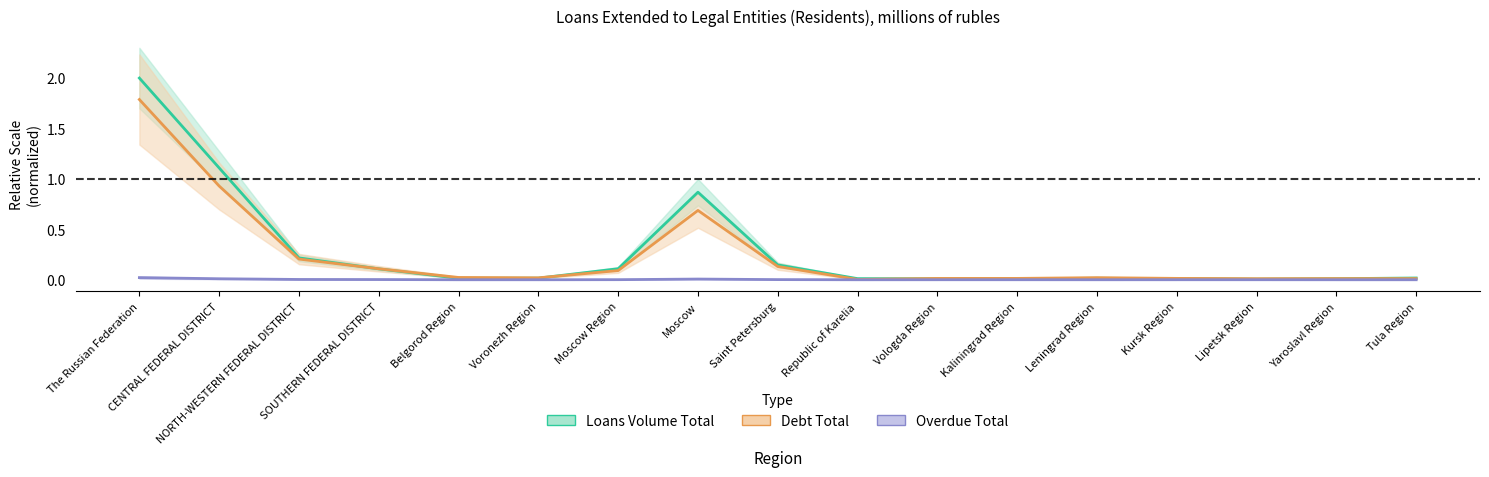

What is the label of the 6th point from the right?

Kaliningrad Region